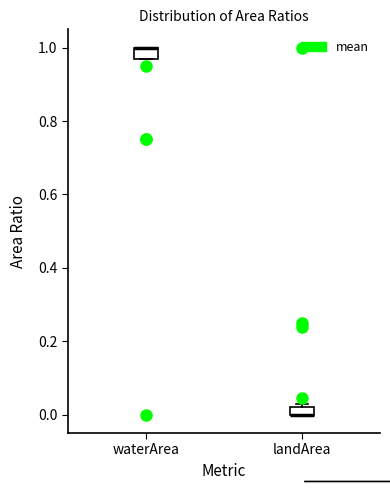

Where is the upper edge of the box for waterArea on the y-axis? The values are not printed on the chart, so give them approximately, as read against the axis.

1.00